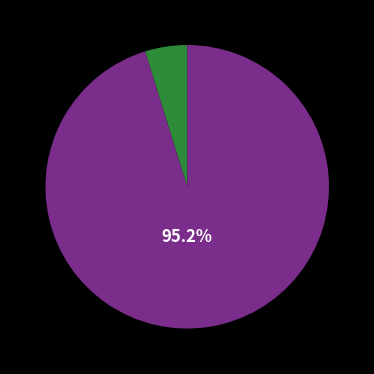

Is there a majority slice in this chart?

Yes